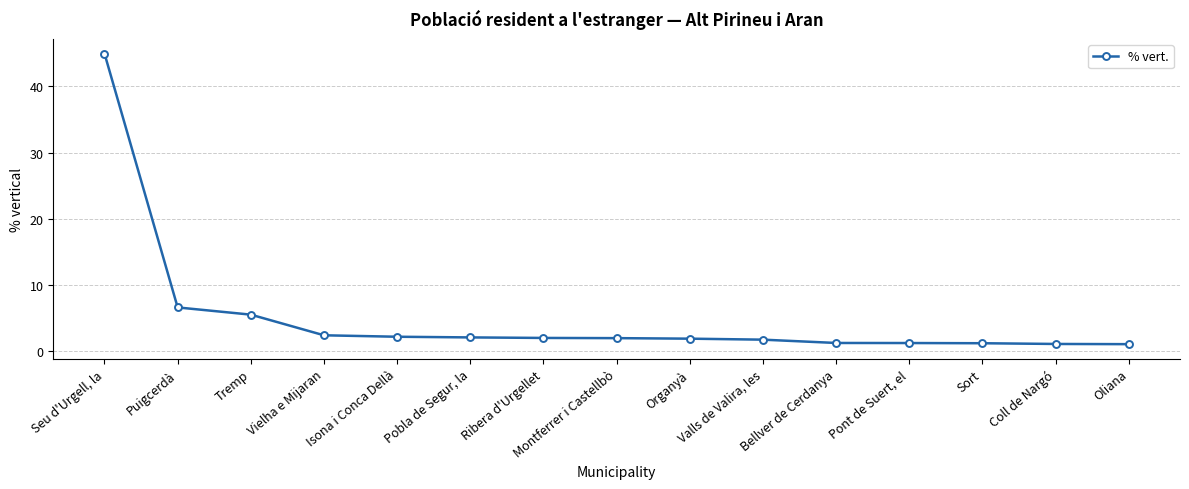

True or false: the data shows 1.8 at Valls de Valira, les.

True